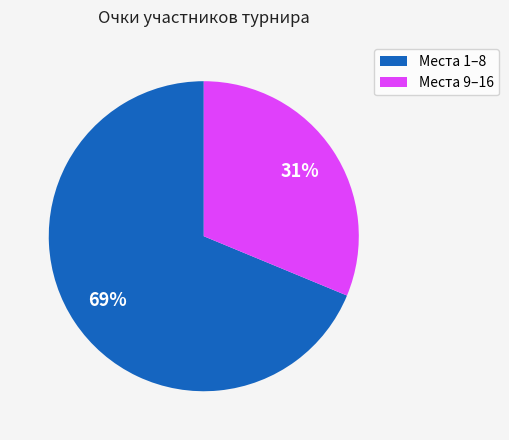

Which slice is the smallest?

Места 9–16